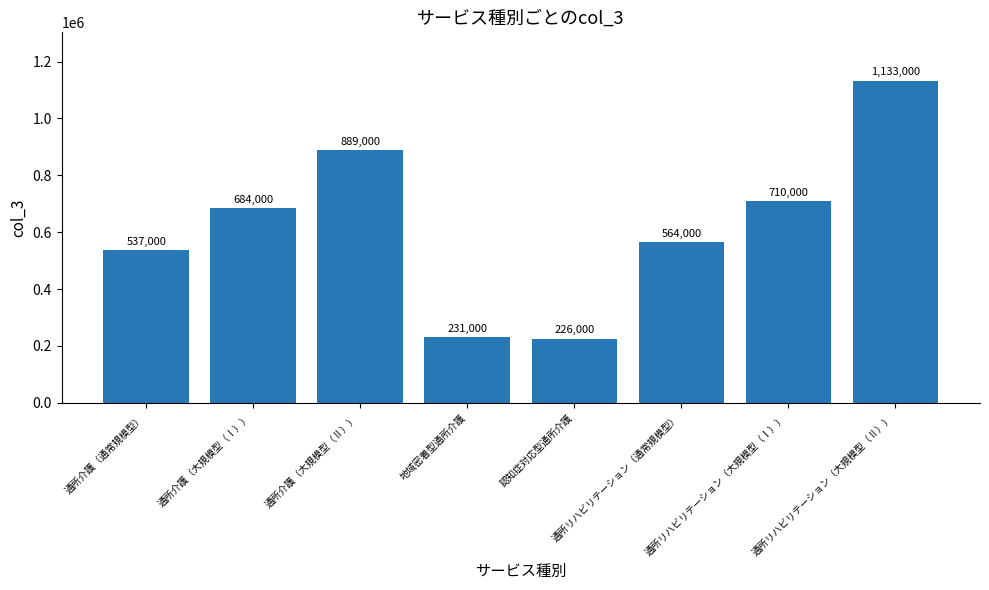

What is the approximate value at 通所リハビリテーション（大規模型（Ⅱ））?

1133000